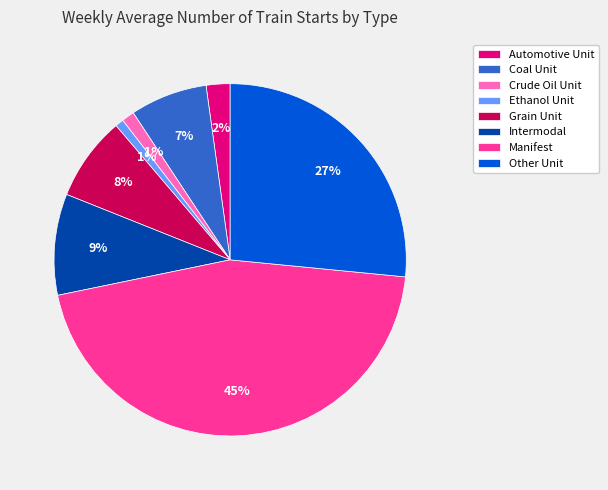

Is it true that Intermodal is 1% of the pie?

False